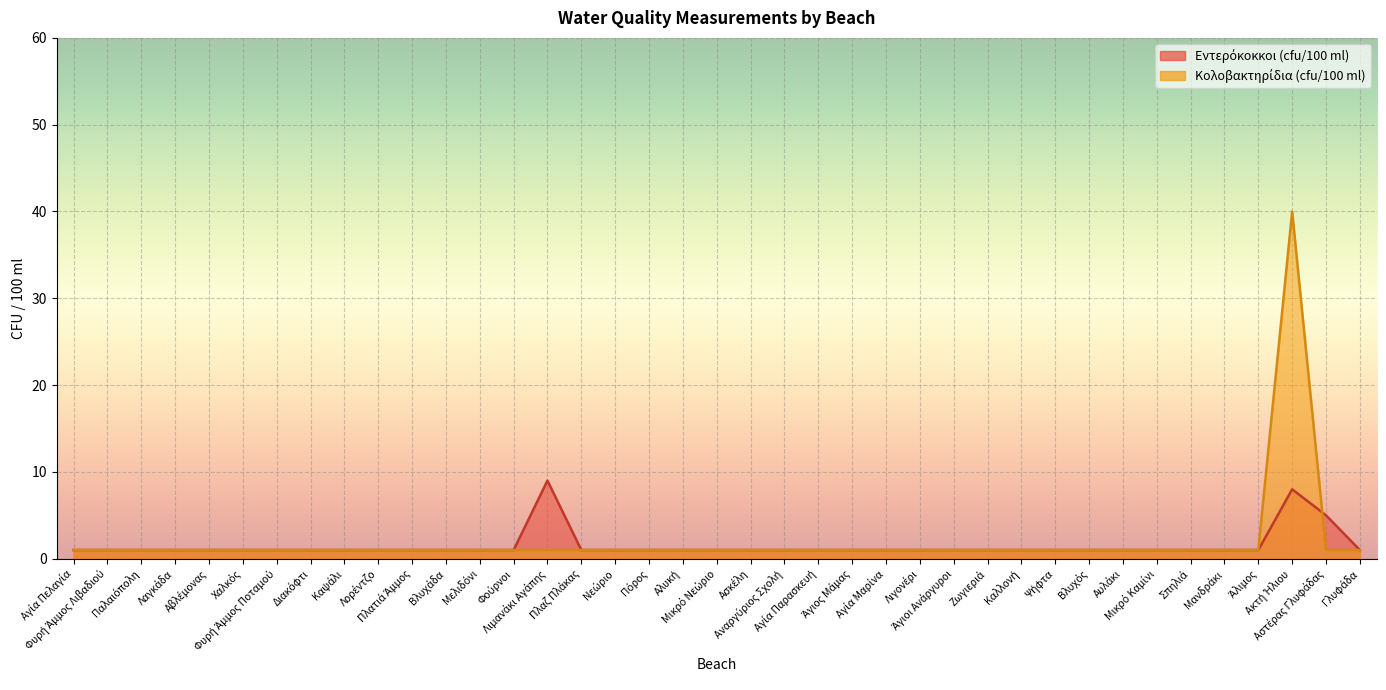

How many lines are shown in the chart?

2